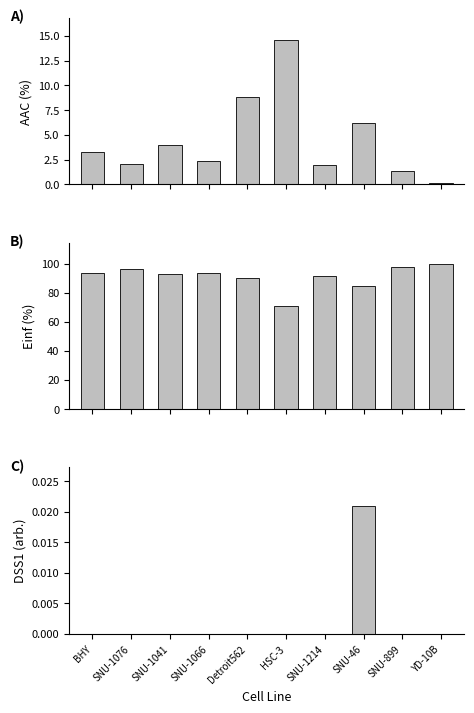

What is the approximate value of AAC (%) at YD-10B?

0.1